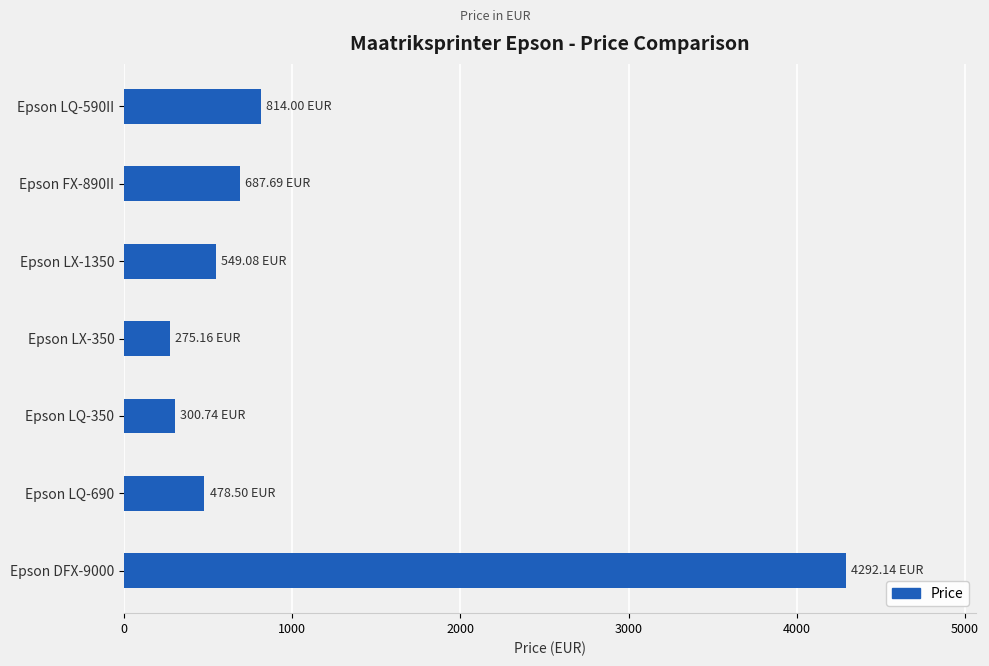

Which label corresponds to the largest value in the chart?

Epson DFX-9000